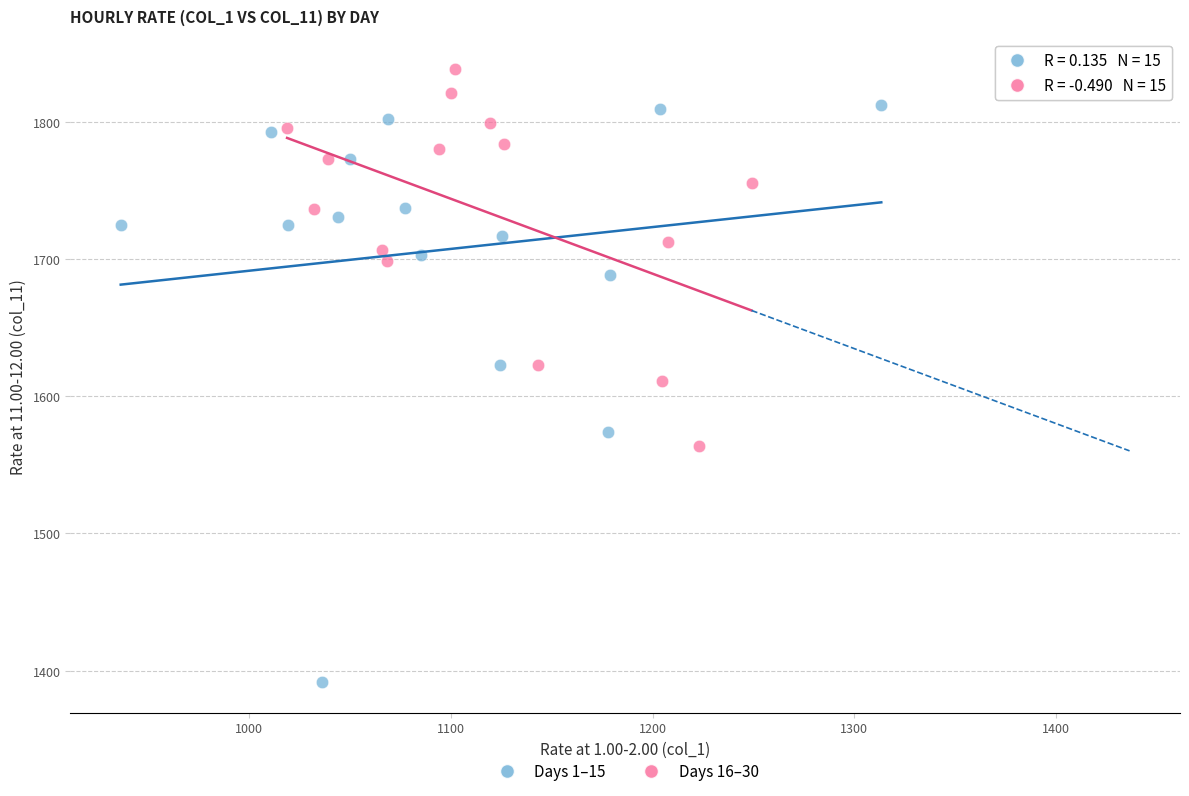

Which series reaches the minimum Y coordinate?

Days 1–15